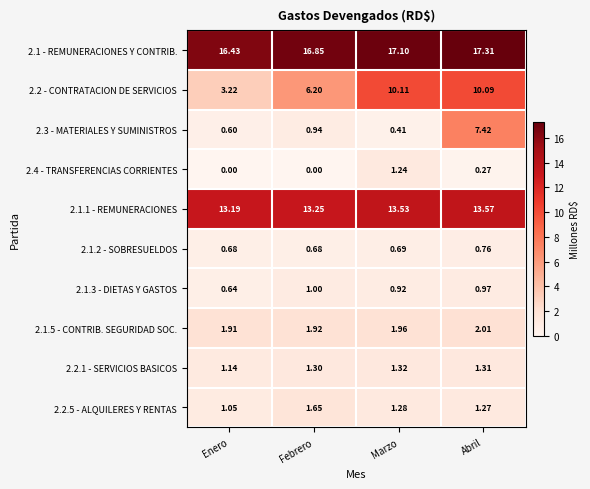

What is the total value across all series at Febrero?

43.8